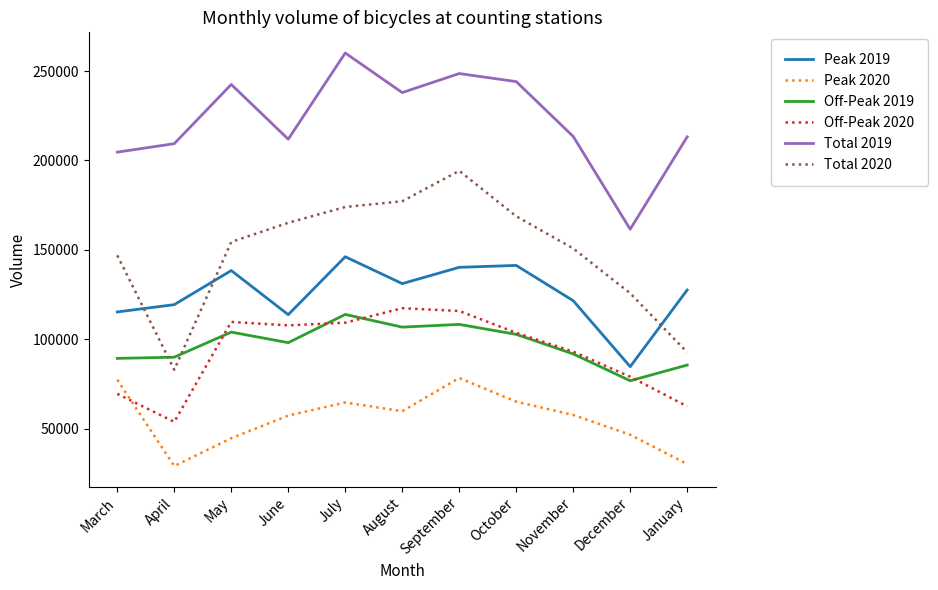

How many lines are shown in the chart?

6